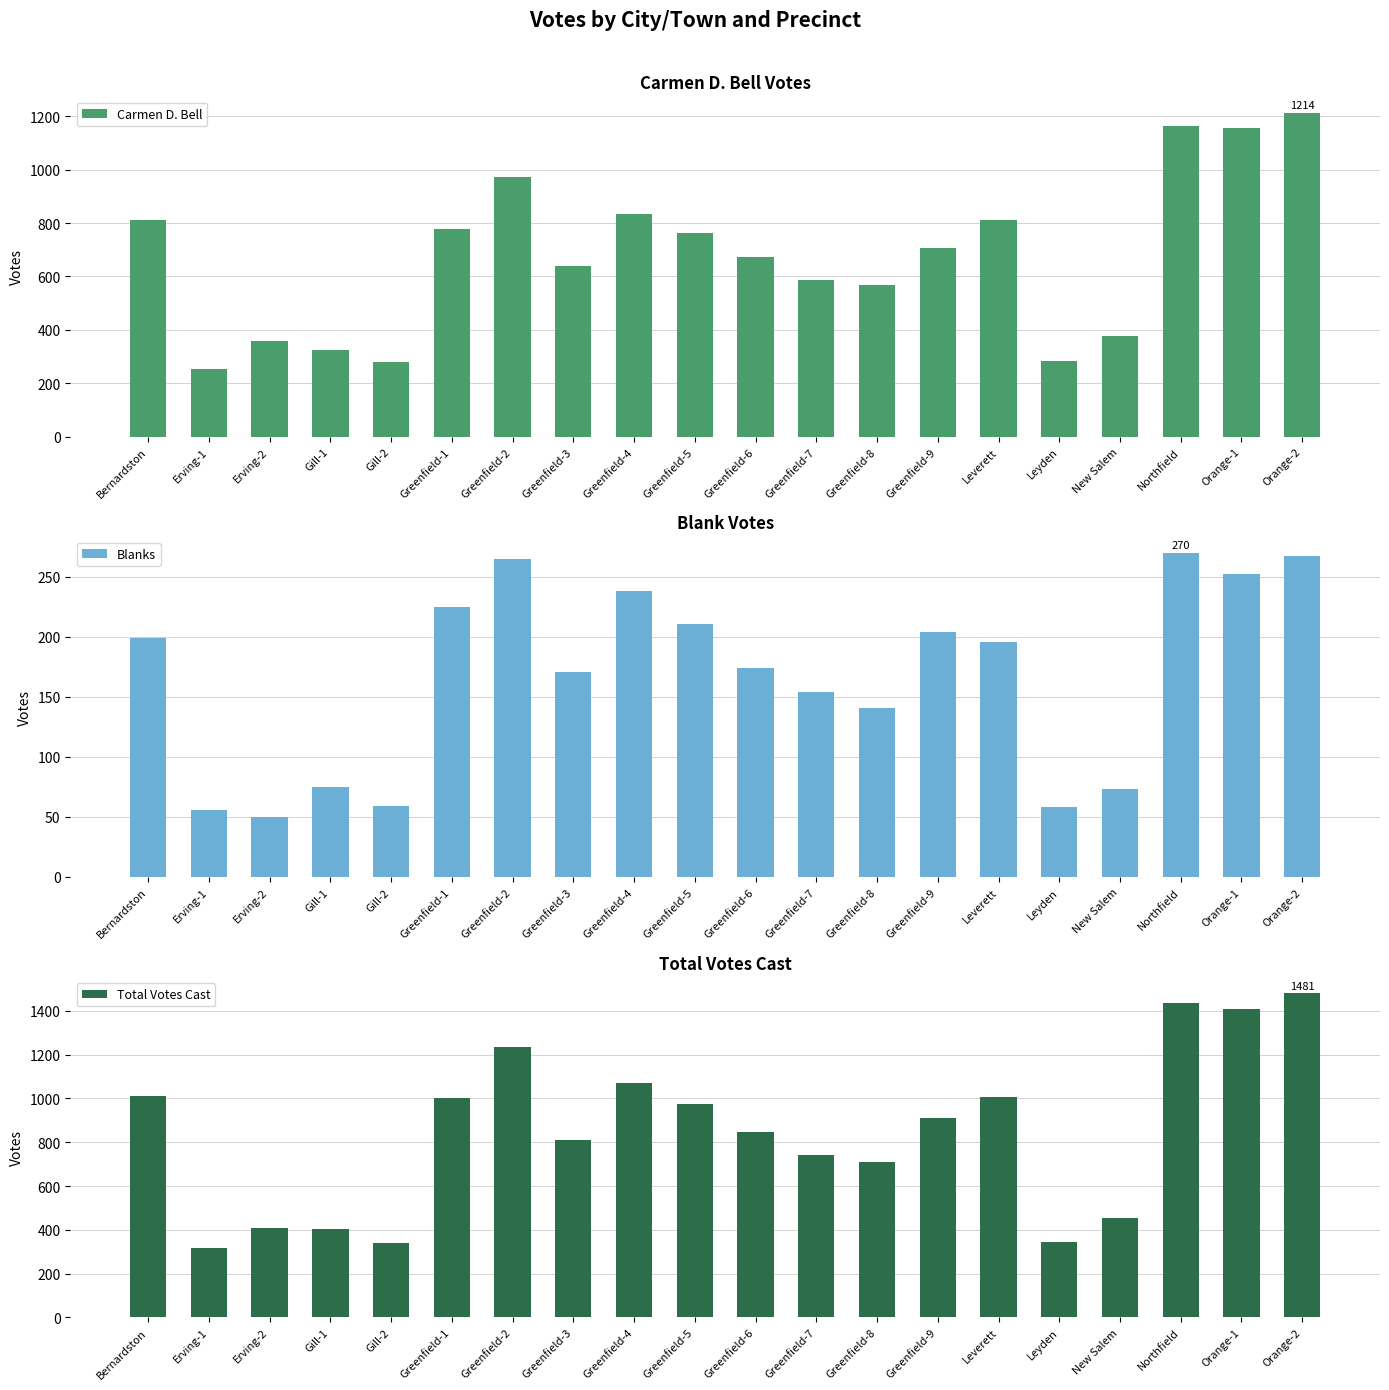

Between Gill-1 and Orange-2, which series saw the biggest shift?

Total Votes Cast